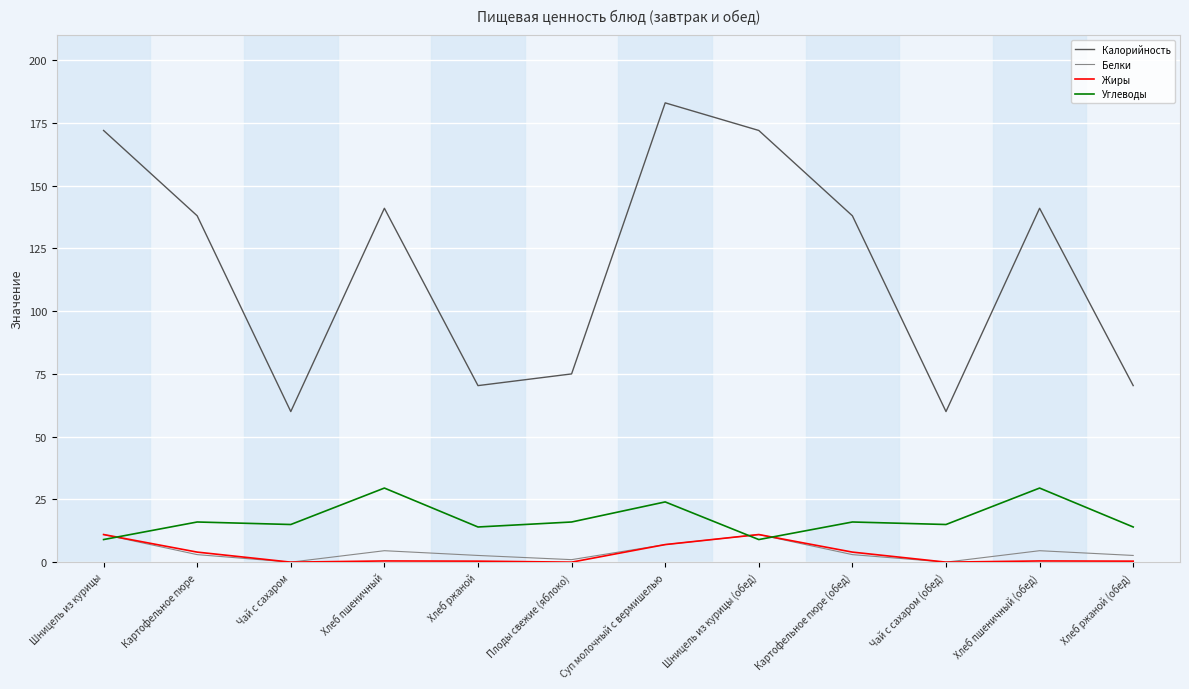

Count the number of categories in the chart.

12